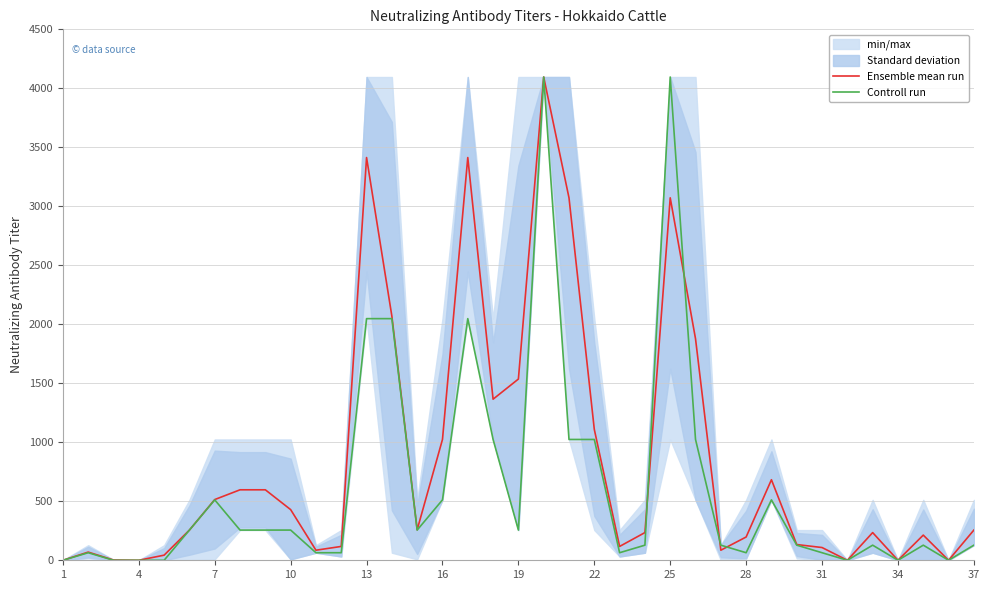

What is the maximum value for Ensemble mean run?

4096.0